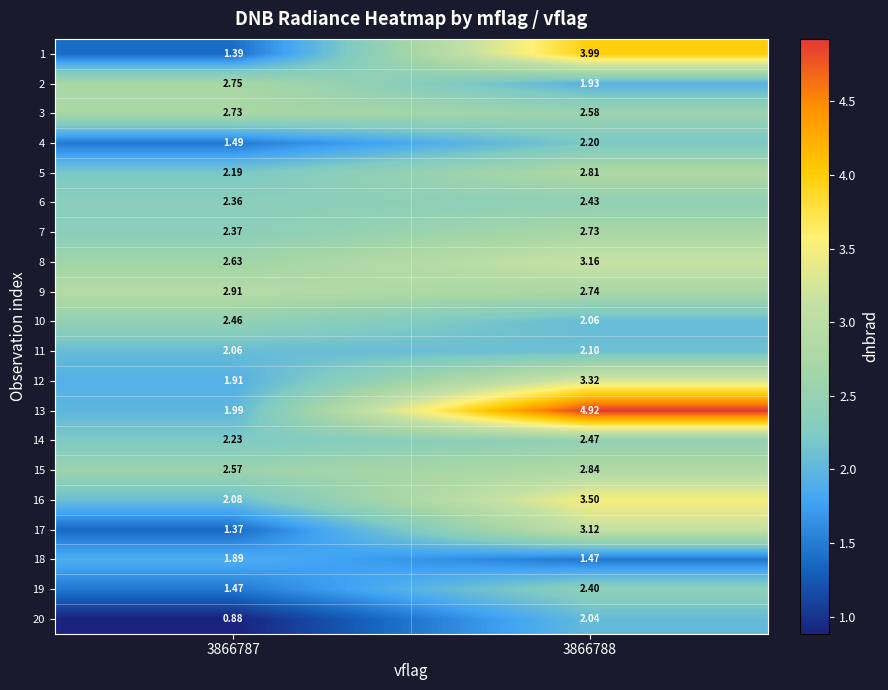

Is the value of 4 at 3866788 greater than the value of 13 at 3866788?

No